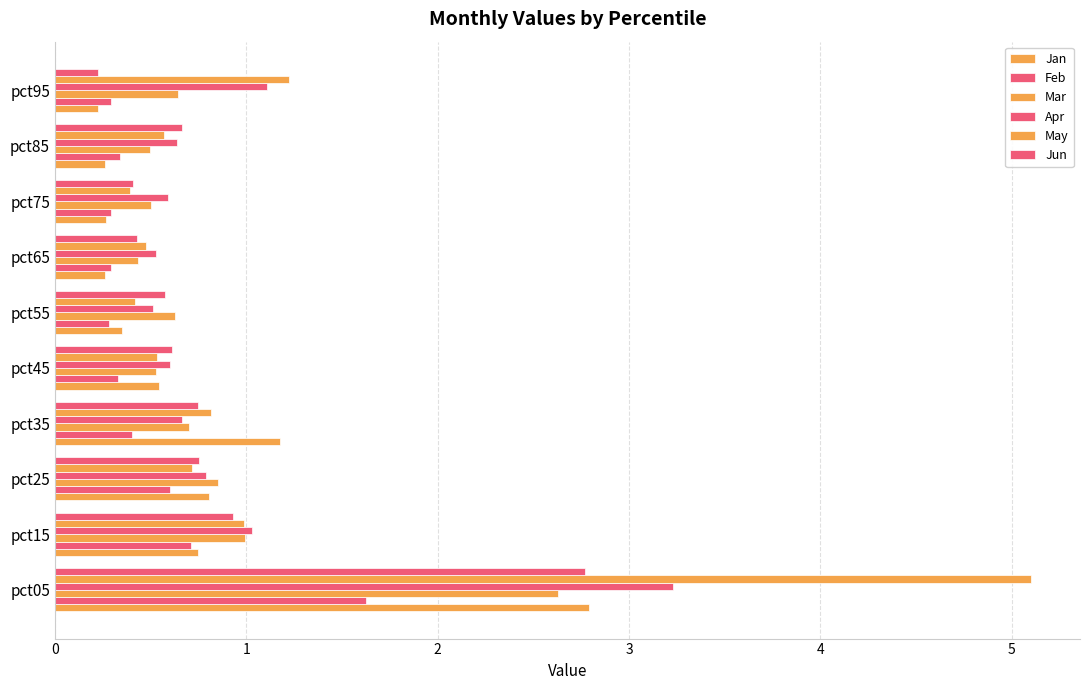

Count the number of categories in the chart.

10